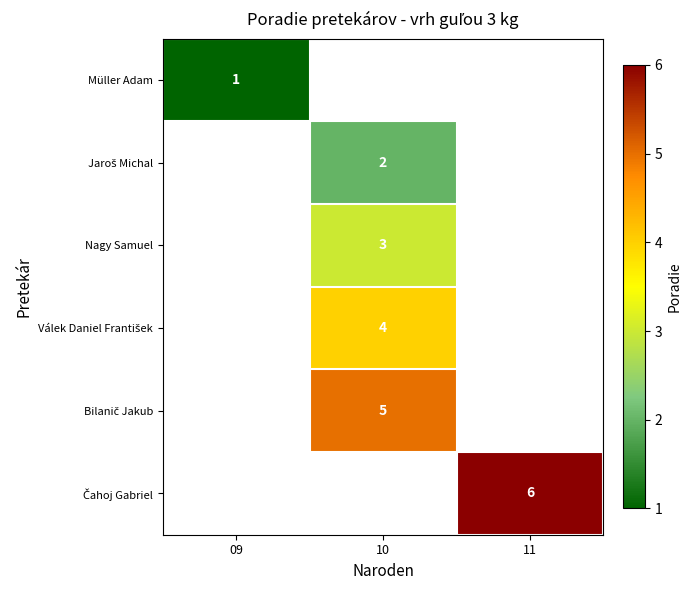

Between 11 and 10, which is larger?

10